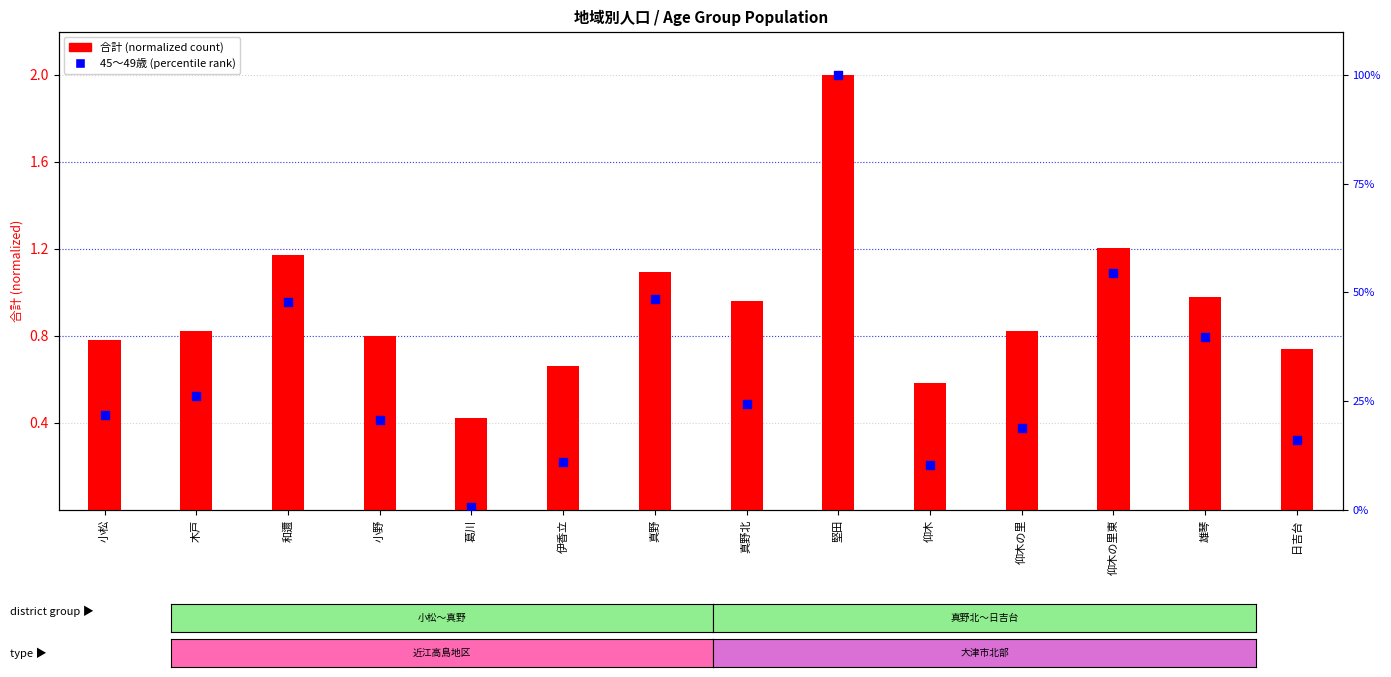

Which series has the widest spread of Y values?

45～49歳 (percentile)